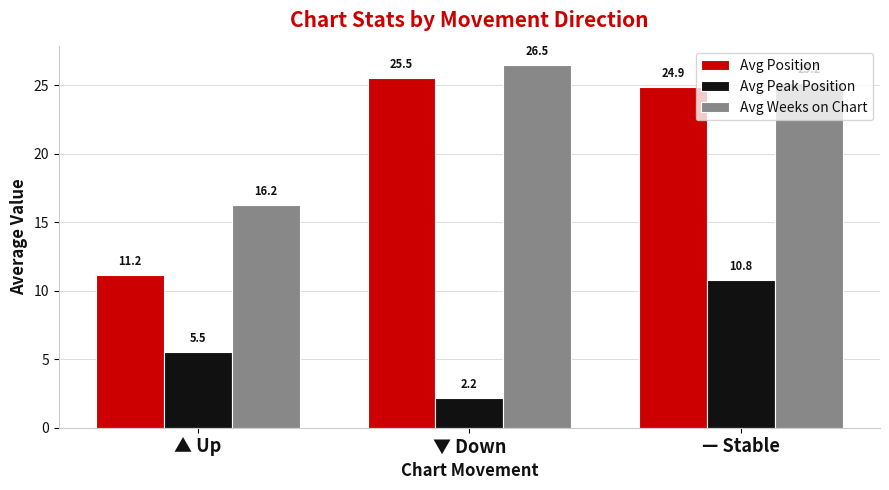

How many values in the Avg Weeks on Chart series exceed 25?

2